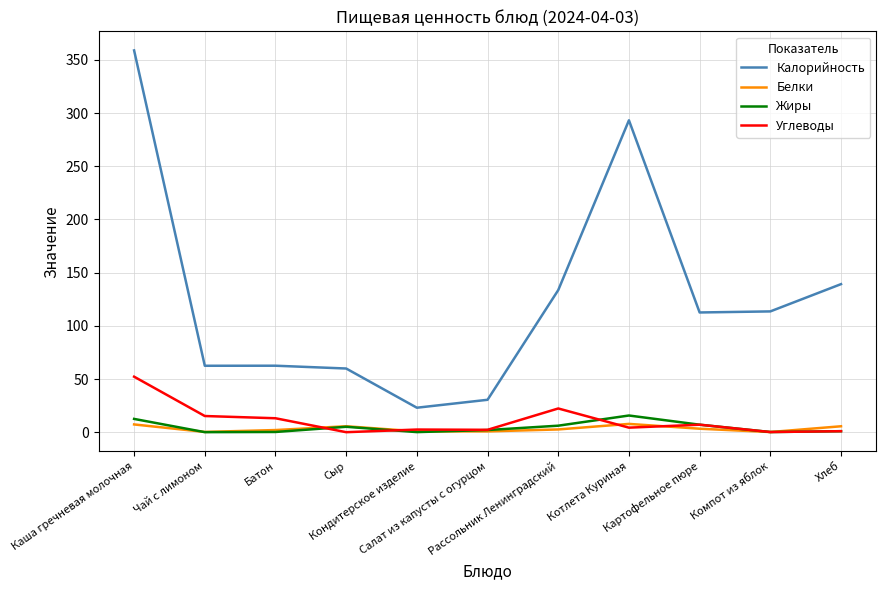

What is the difference between the maximum and second lowest values in the Калорийность series?

328.4